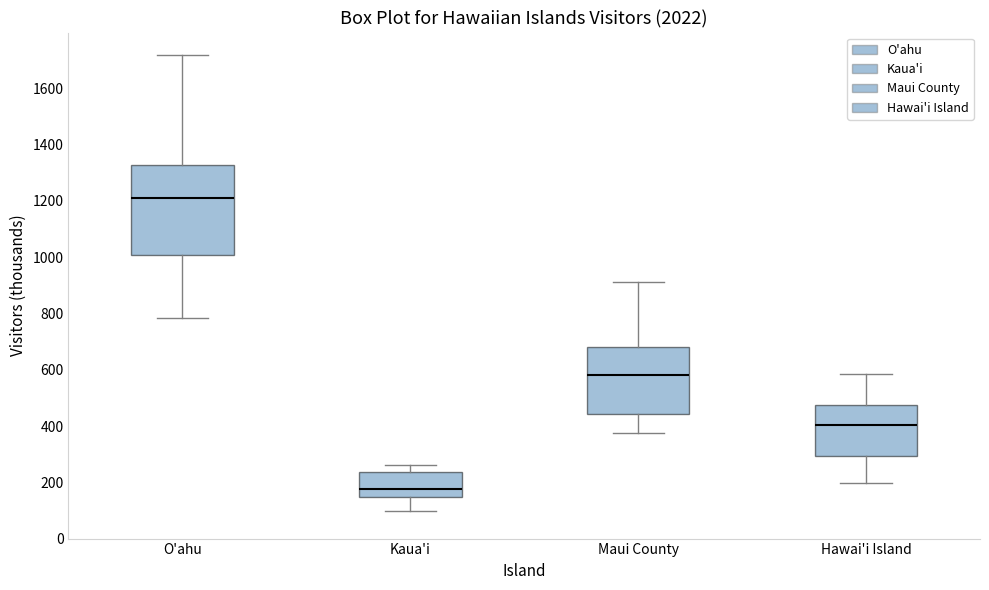

Reading left to right, read every box against the y-axis: the position of its median line, the range the box covers, and the ends of its whiskers. The values are not printed on the chart, so give them approximately, as read against the axis.

O'ahu: median 1200, box 1000 to 1320, whiskers 780 to 1720
Kaua'i: median 180, box 140 to 240, whiskers 100 to 260
Maui County: median 580, box 440 to 680, whiskers 380 to 920
Hawai'i Island: median 400, box 300 to 480, whiskers 200 to 580